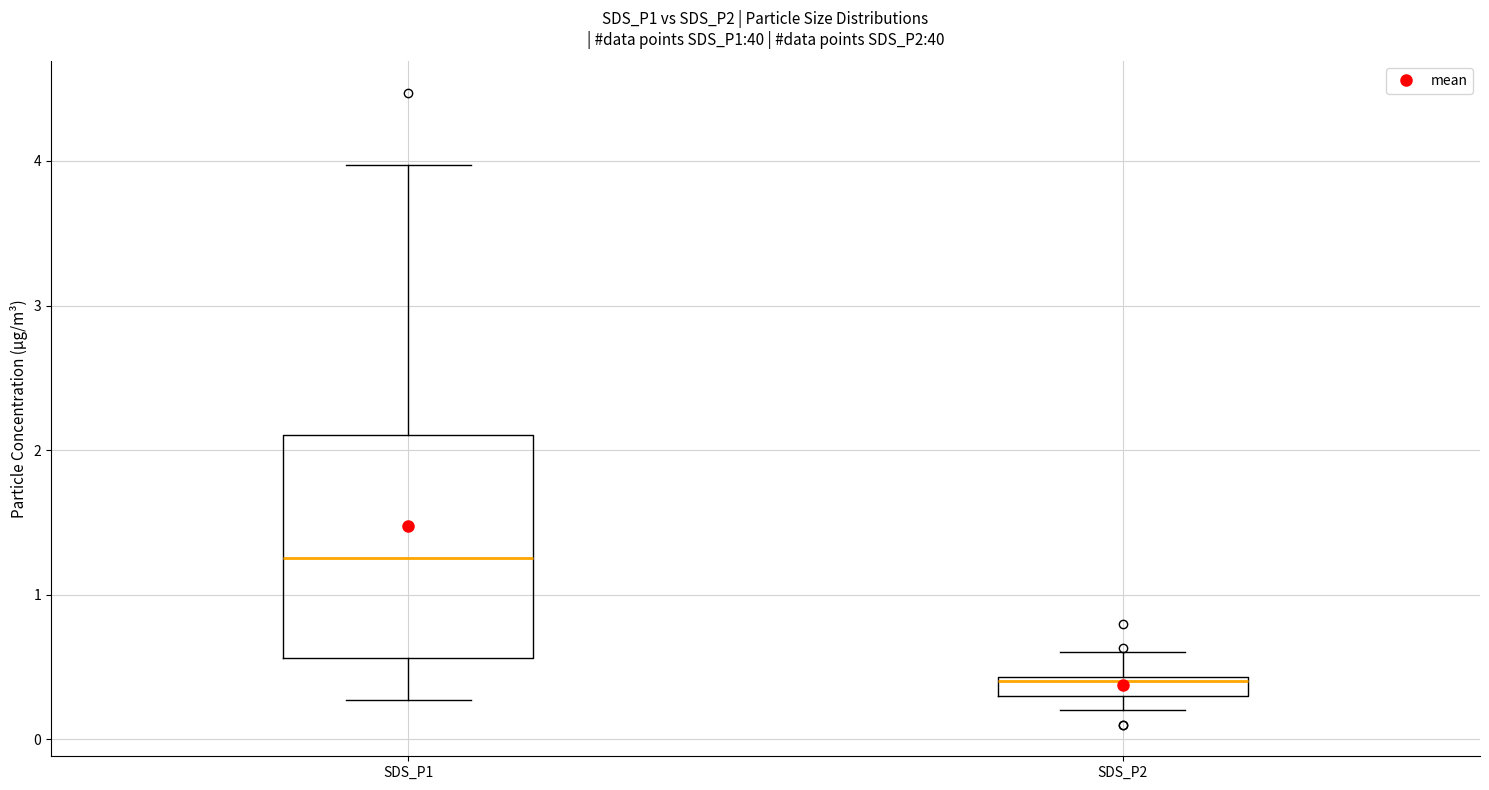

Where is the upper edge of the box for SDS_P1 on the y-axis? The values are not printed on the chart, so give them approximately, as read against the axis.

2.1